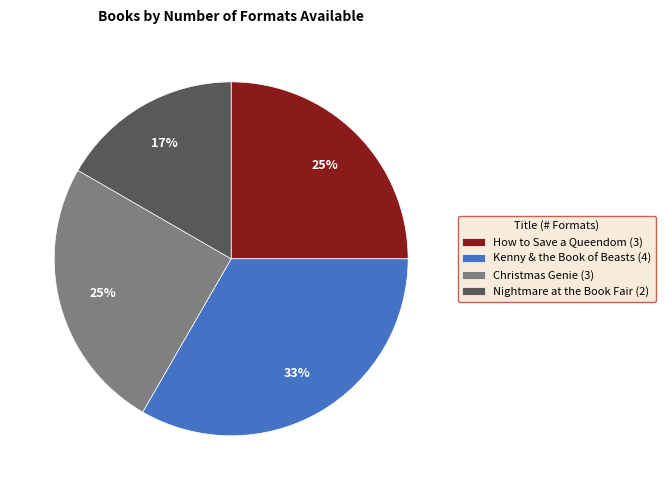

What percentage is the Christmas Genie slice, to the nearest percent?

25%